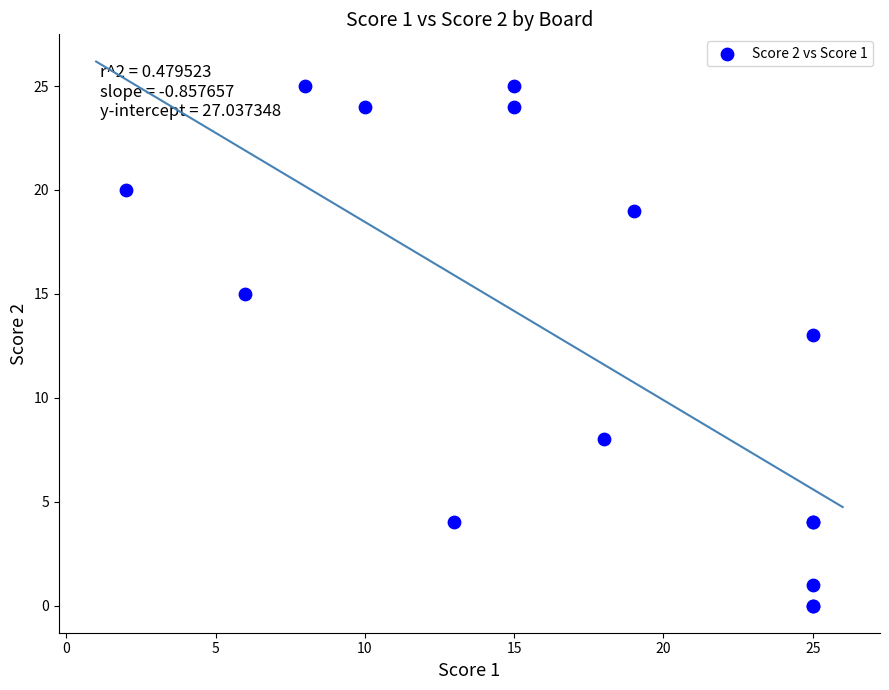

What Y value in the scatter plot is closest to 12?

13